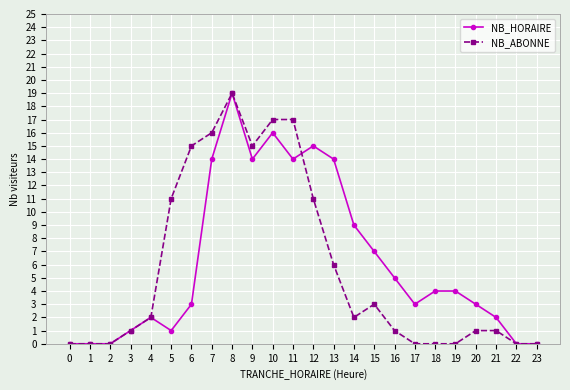

True or false: NB_ABONNE has more than 1 interior local peaks.

True